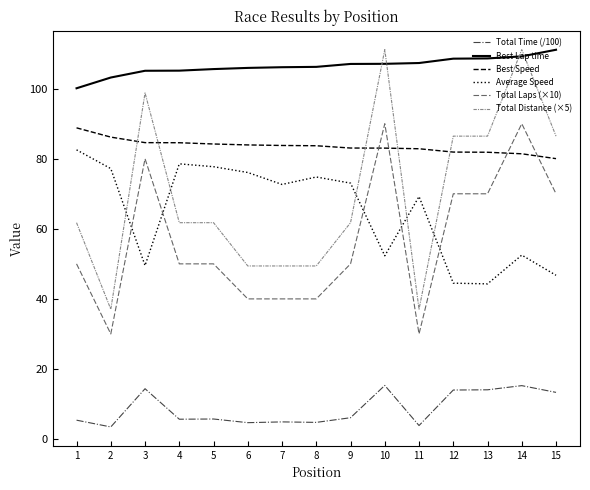

True or false: Total Time (/100) and Total Distance (×5) intersect in this chart.

False